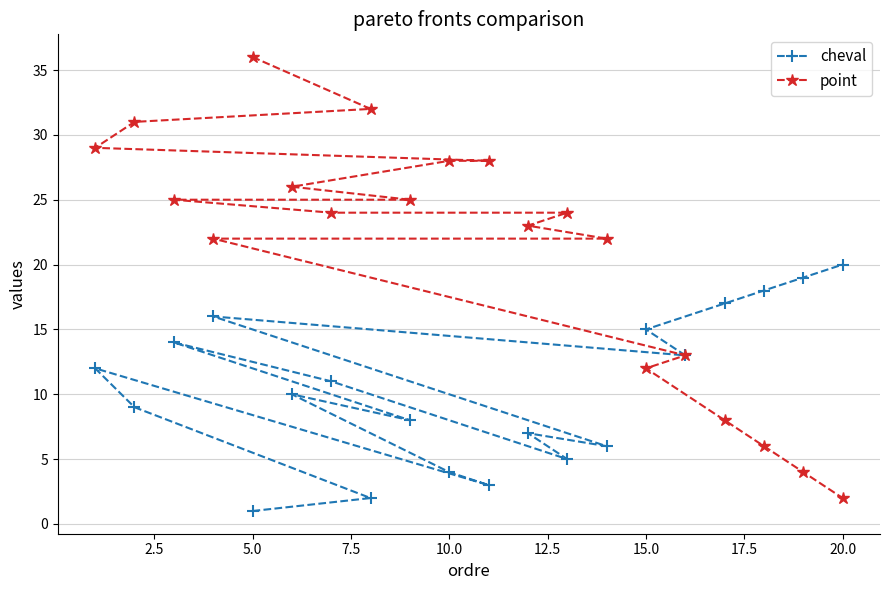

True or false: point and cheval intersect in this chart.

False